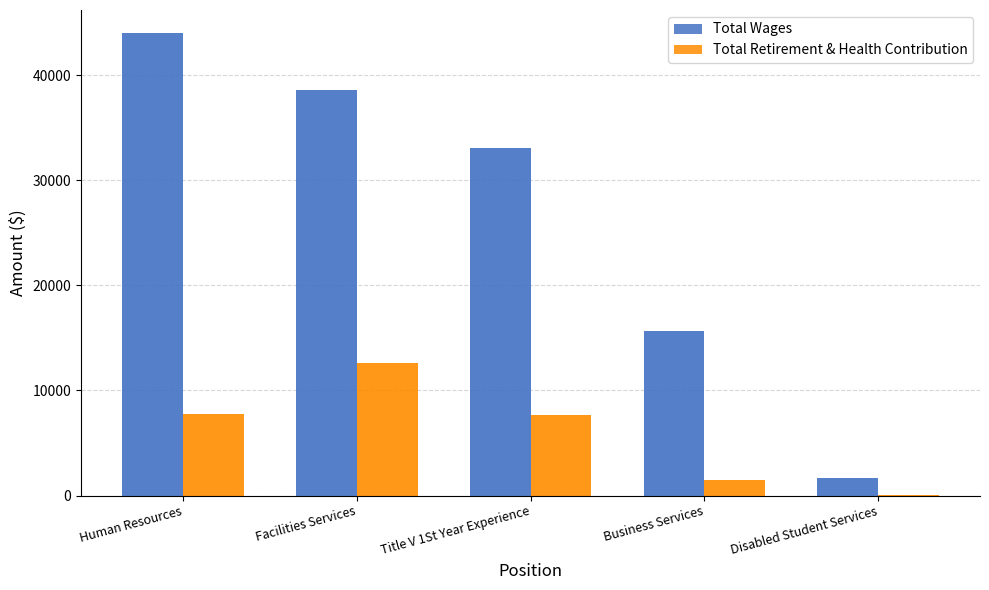

List the series in order of their overall mean, highest first.

Total Wages, Total Retirement & Health Contribution